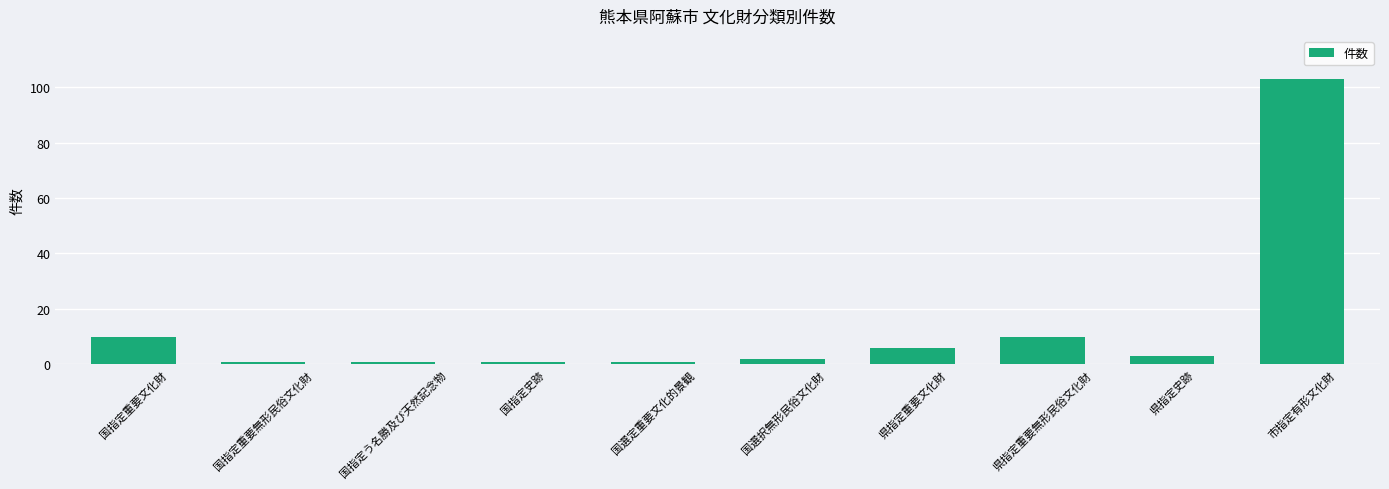

Between 国指定重要文化財 and 国指定重要無形民俗文化財, which is larger?

国指定重要文化財